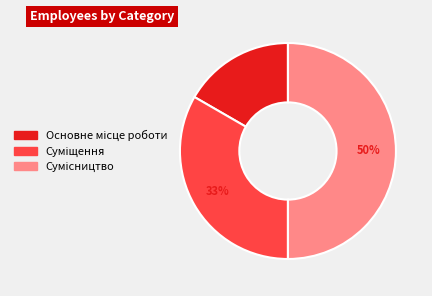

To the nearest percent, what is the difference between the largest and smallest slice percentages?

33%